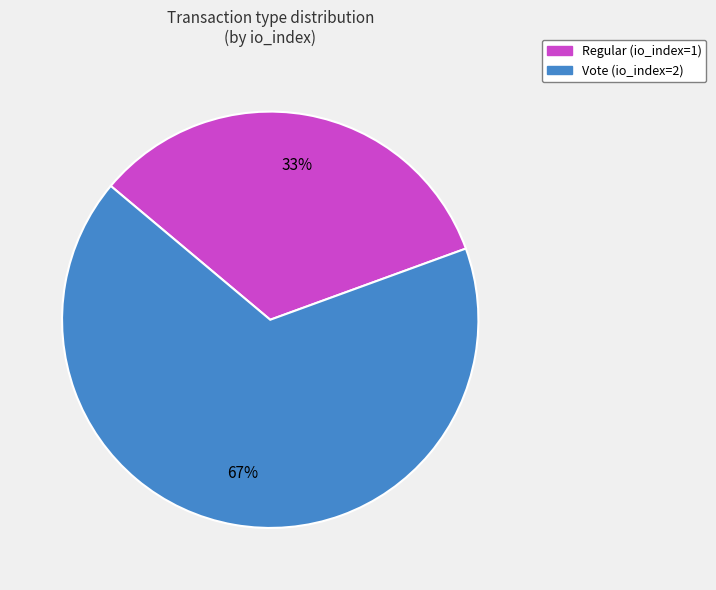

How many slices are in this pie chart?

2